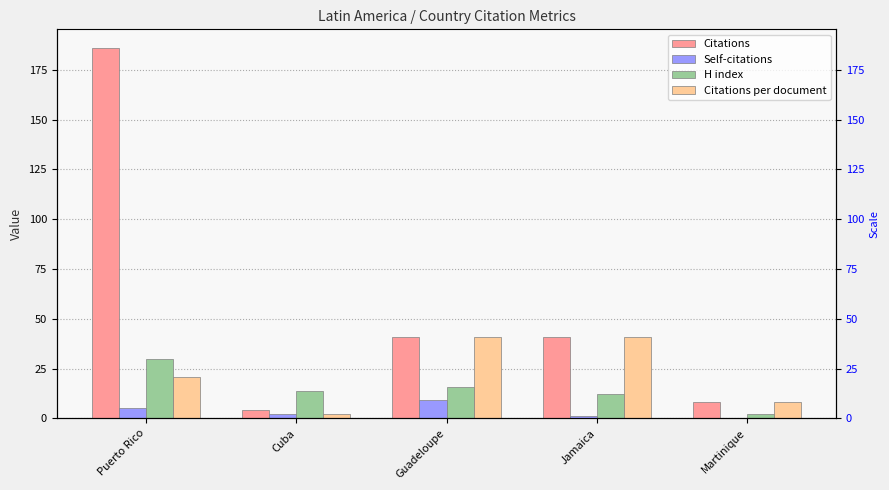

How many Self-citations values are between 1 and 5?

3